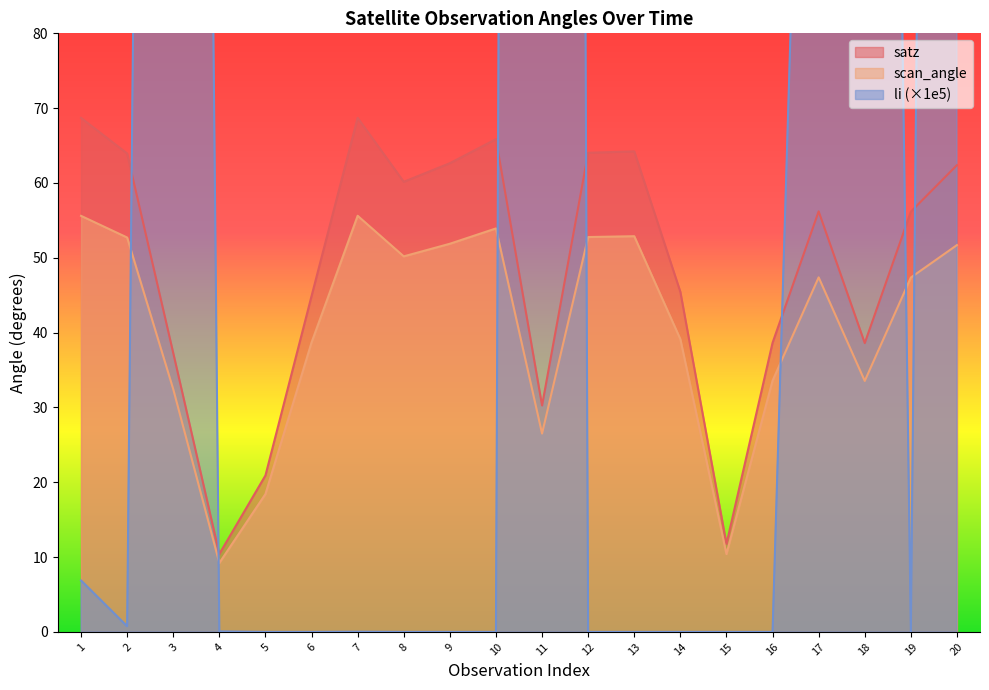

Which series has the largest total across all categories?

li